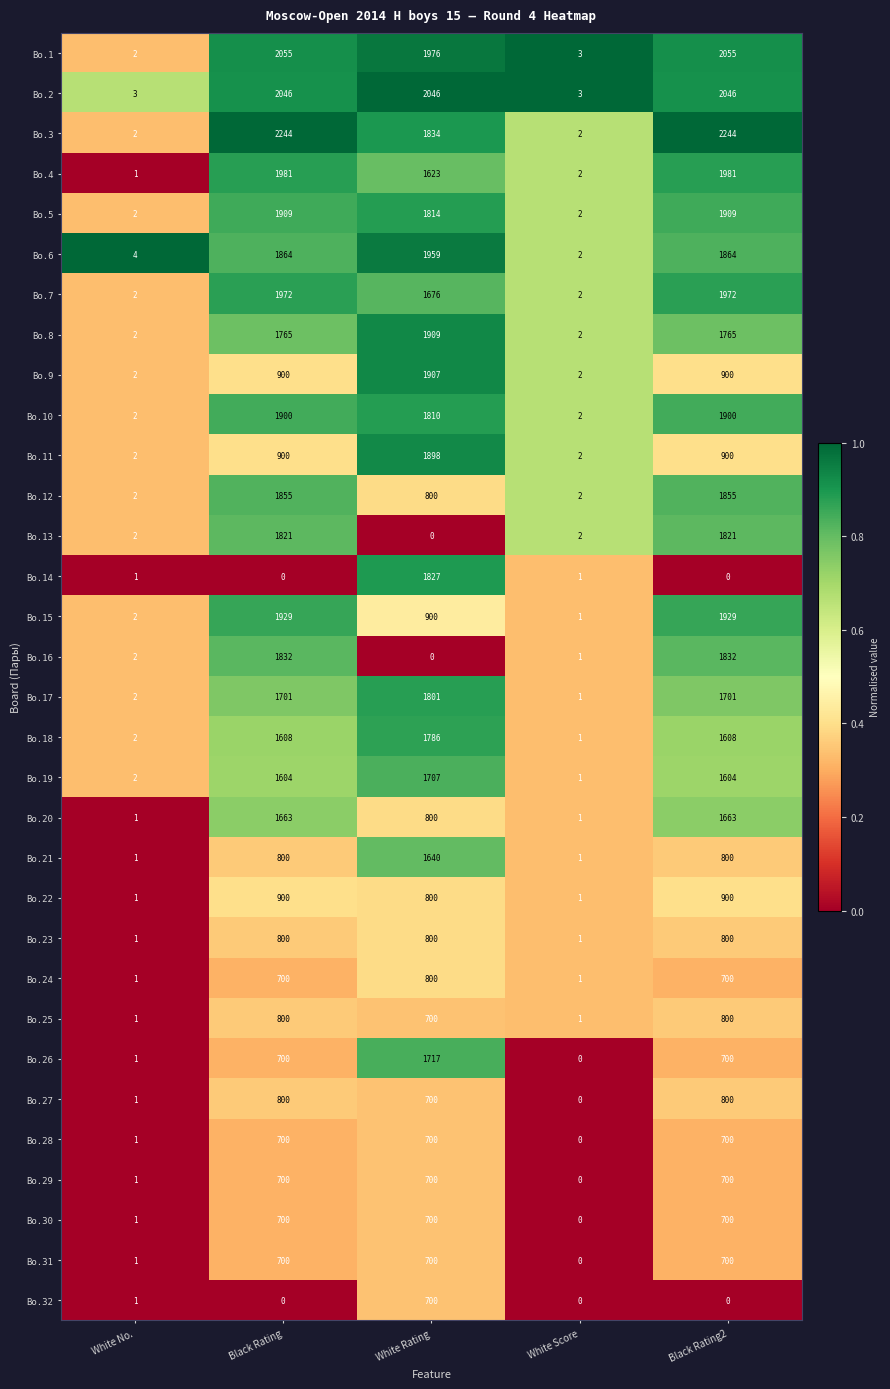

Which series has the widest spread of values?

Bo.3